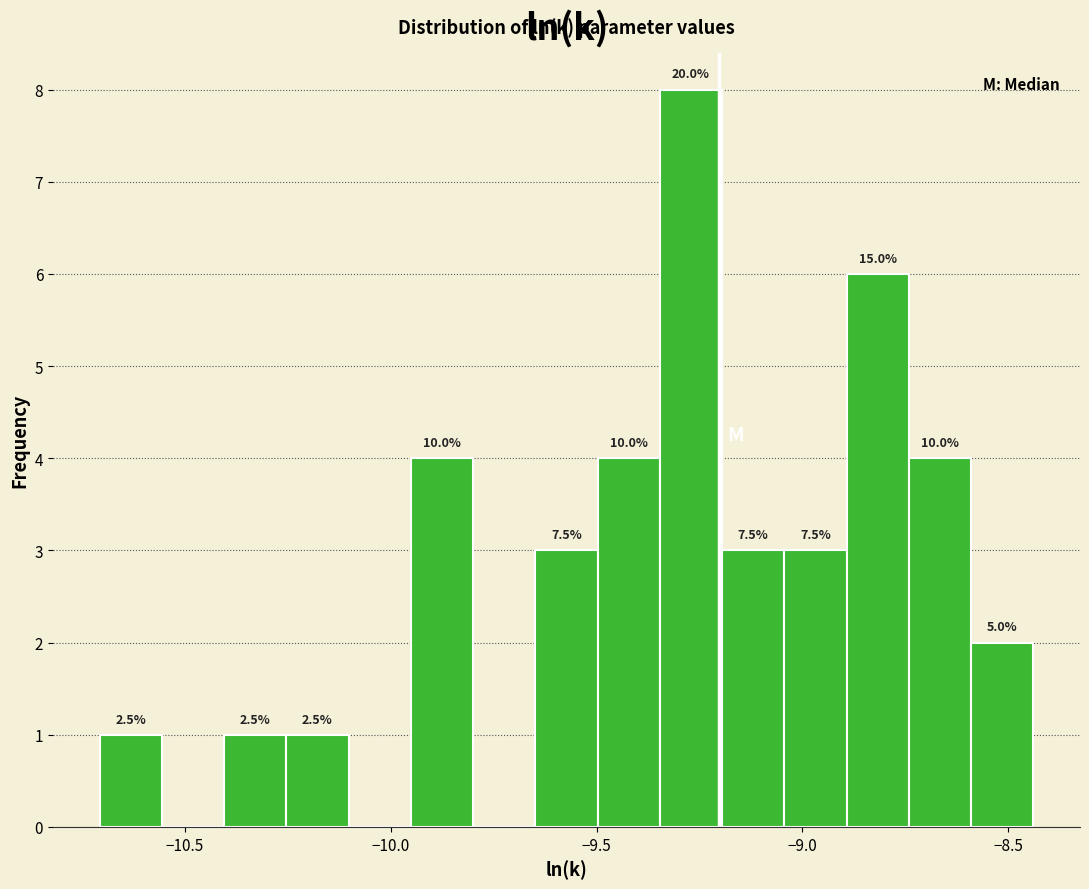

Around what value on the x-axis is the tallest bar? Give the approximate position of its centre, as read against the axis.

-9.25